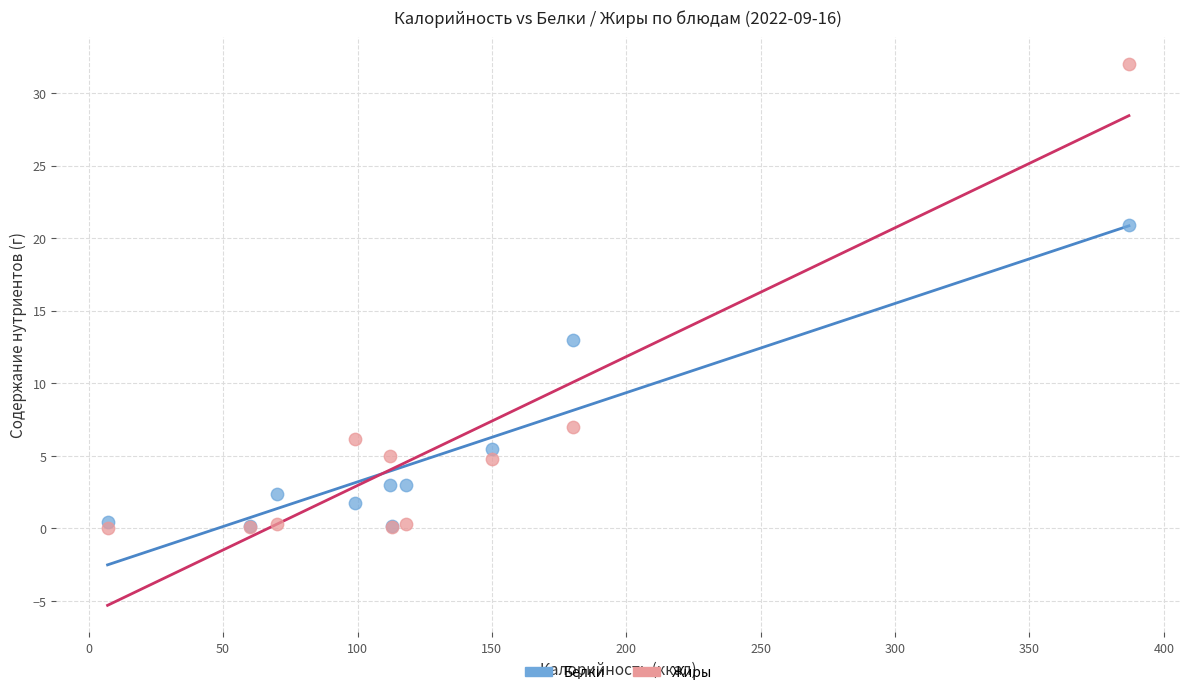

What are all the series names shown in the legend?

Белки, Жиры